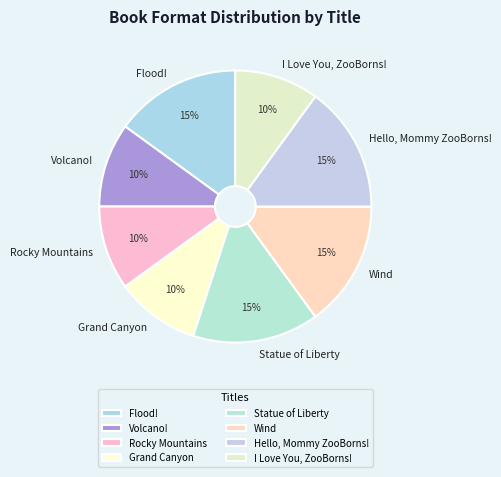

Is there any slice that represents more than half of the pie?

No